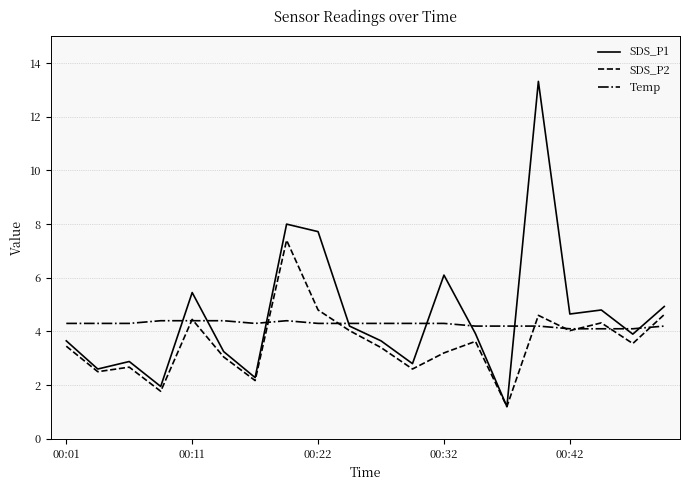

List the series in order of their peak value, highest first.

SDS_P1, SDS_P2, Temp